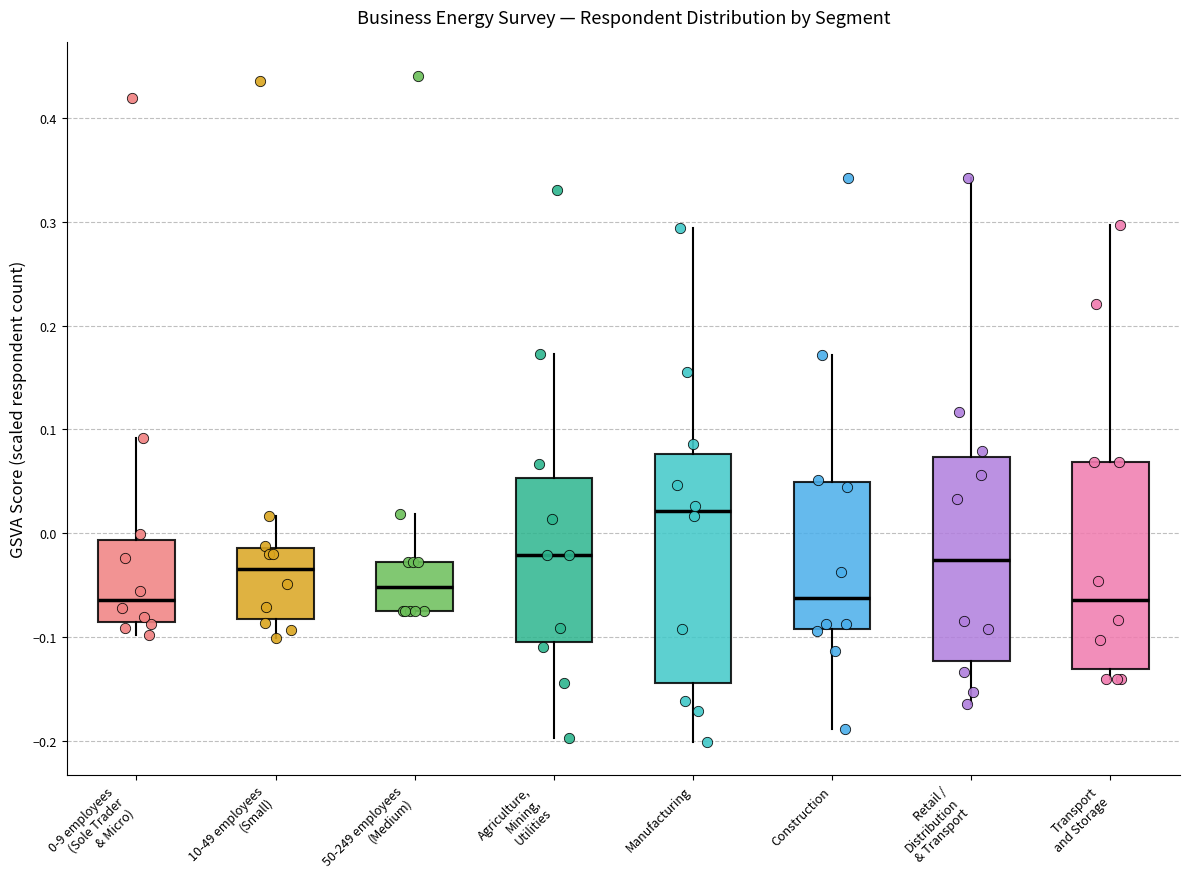

Which box has the highest median line?

Manufacturing